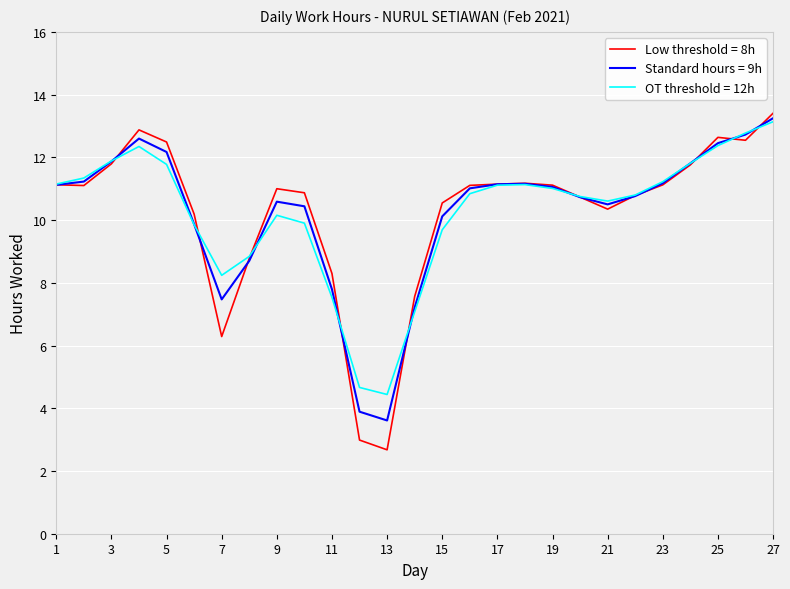

What is the highest value of the Low threshold = 8h series?

13.4